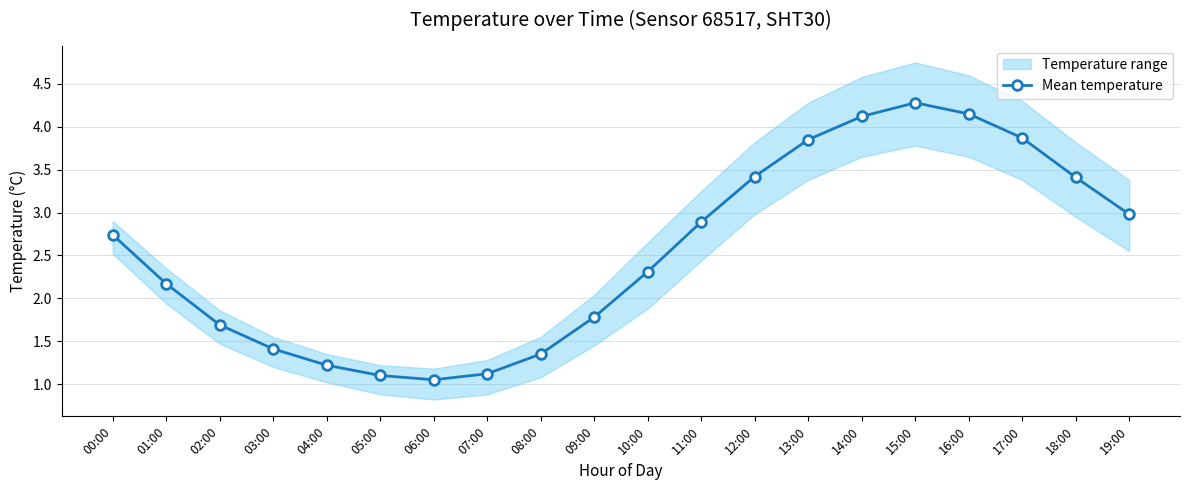

Count the number of categories in the chart.

20